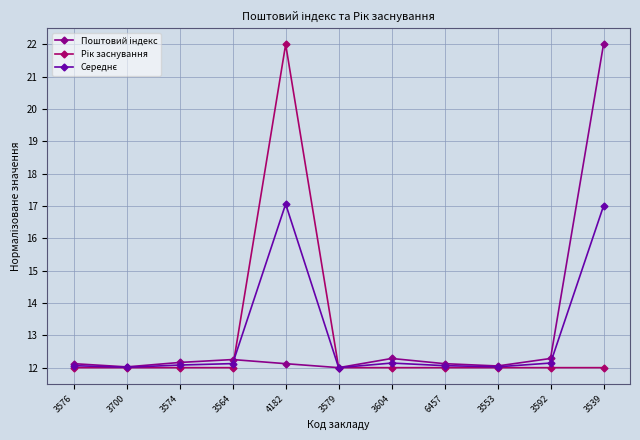

What is the difference between the highest and lowest values at 3592?

0.3